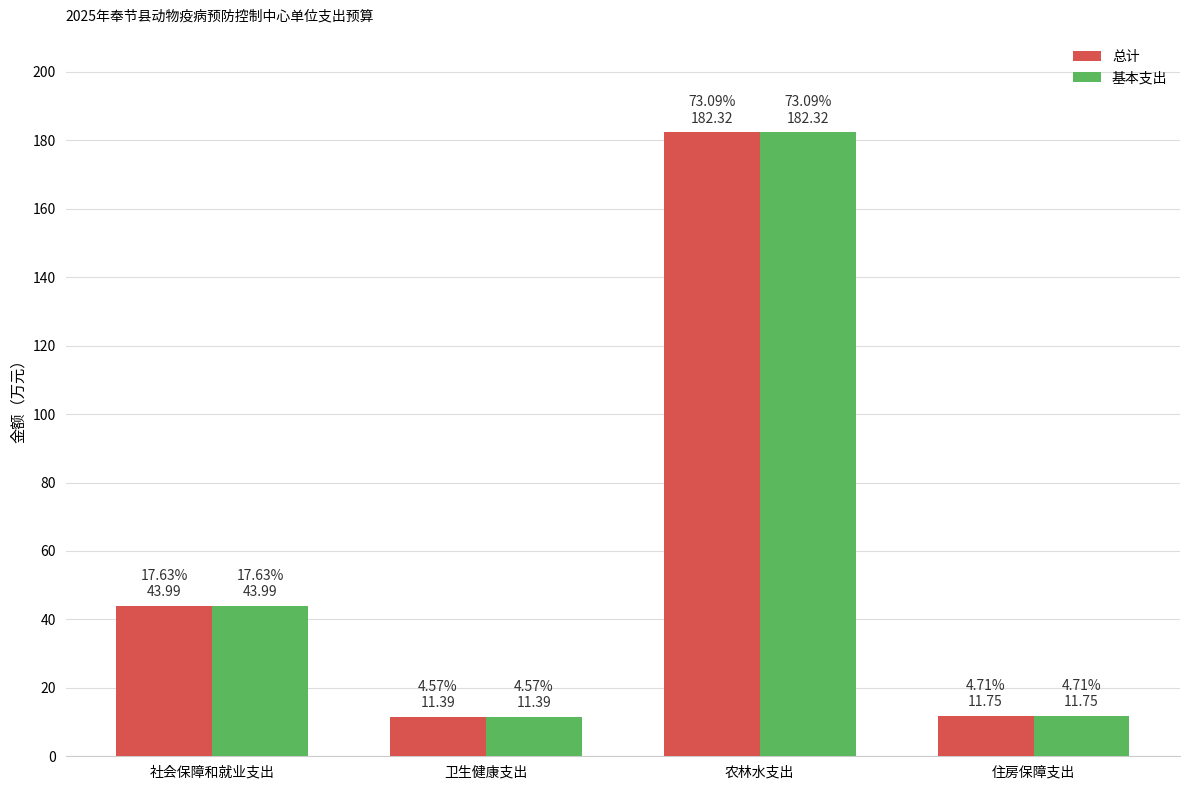

What is the difference between the maximum and minimum values in the 基本支出 series?

170.9